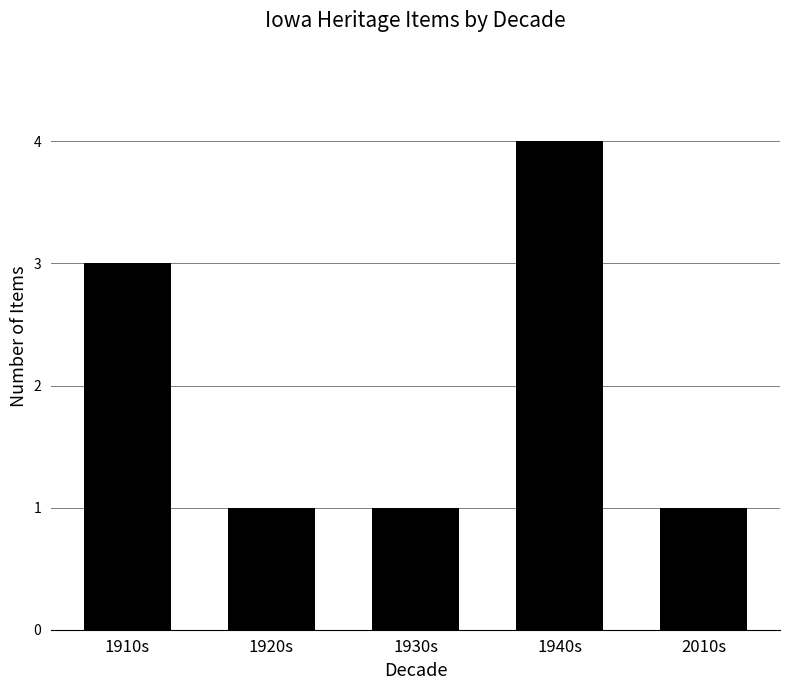

Does the chart contain stacked bars?

No